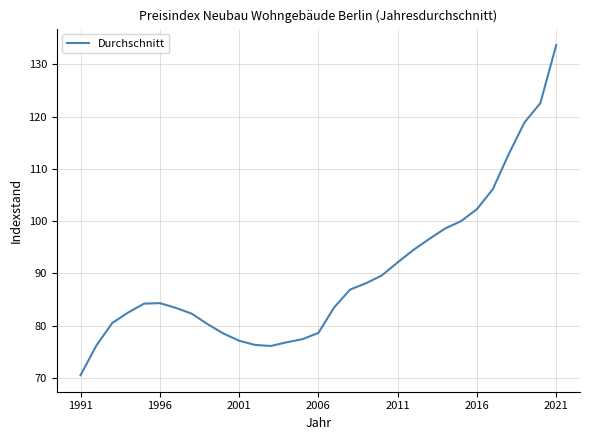

What is the difference between the maximum and minimum values?

63.2